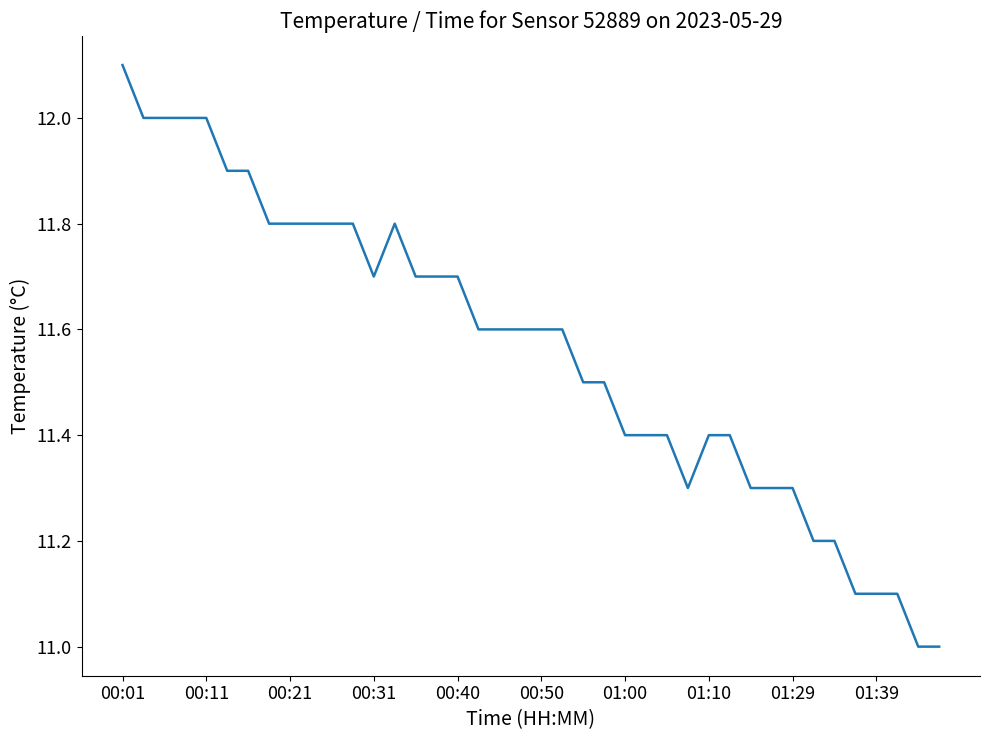

What is the maximum value shown in the chart?

12.1